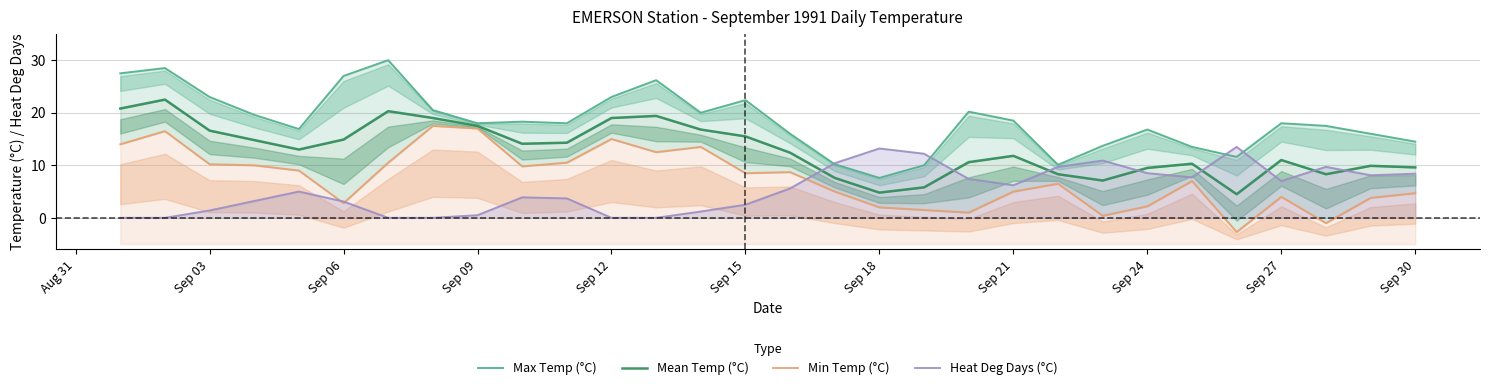

What is the maximum value for Heat Deg Days (°C)?

13.5